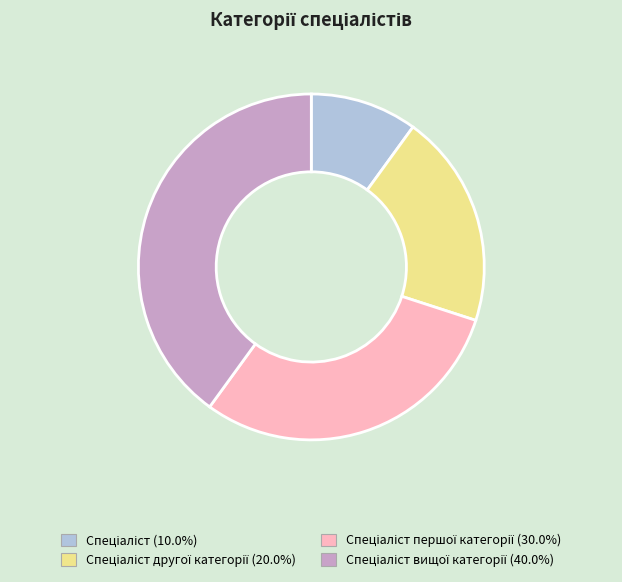

How many slices are in this pie chart?

4